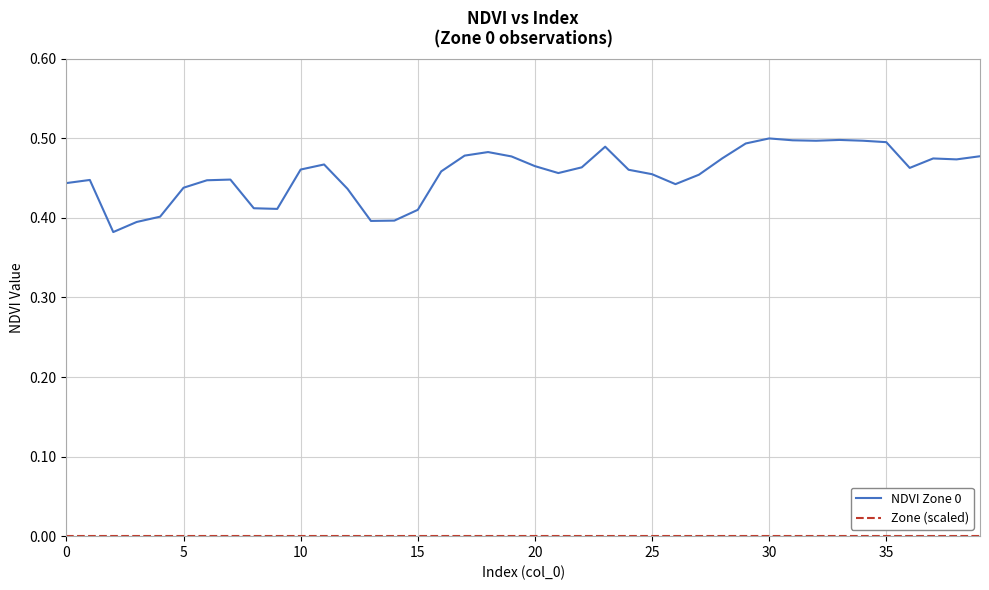

Which series has the widest spread of values?

NDVI Zone 0